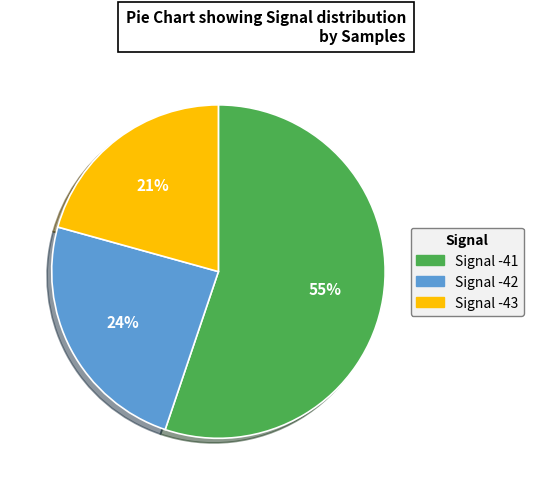

Does any single category account for the majority?

Yes